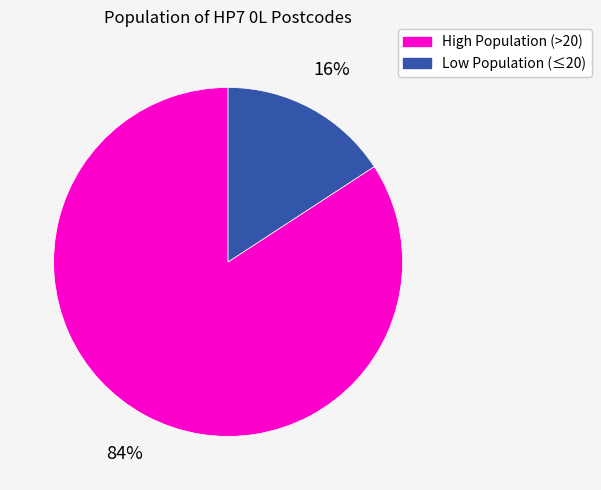

To the nearest percent, what is the average slice percentage?

50%